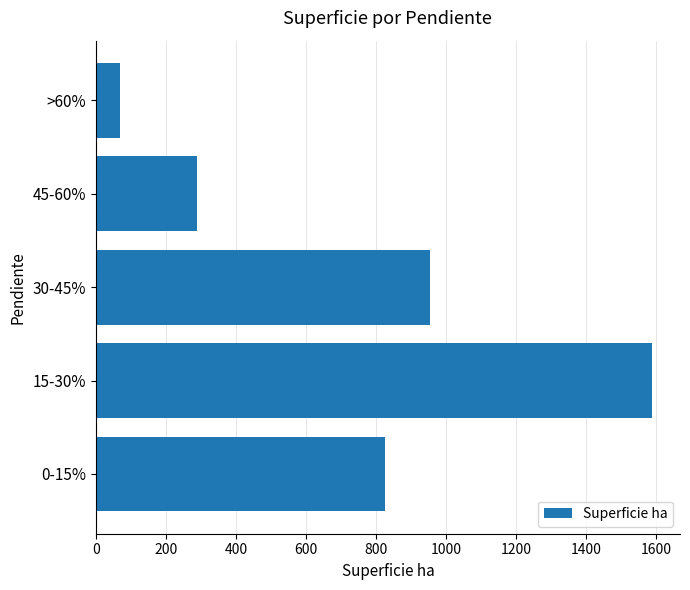

Reading bottom to top, list all the values displayed in this chart.

824.6	1588.3	952.9	289.5	69.7